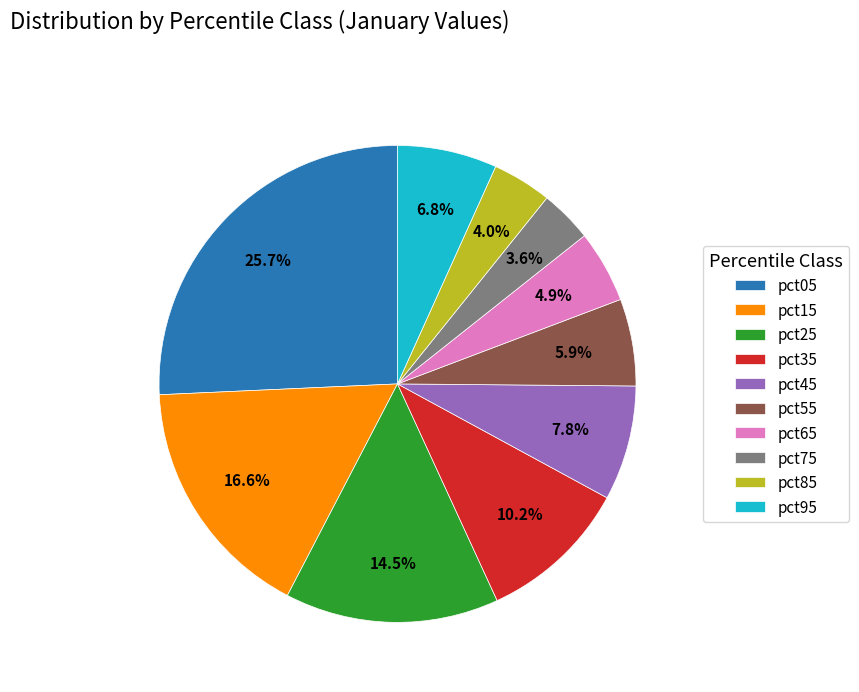

To the nearest percent, what portion does pct05 represent?

26%